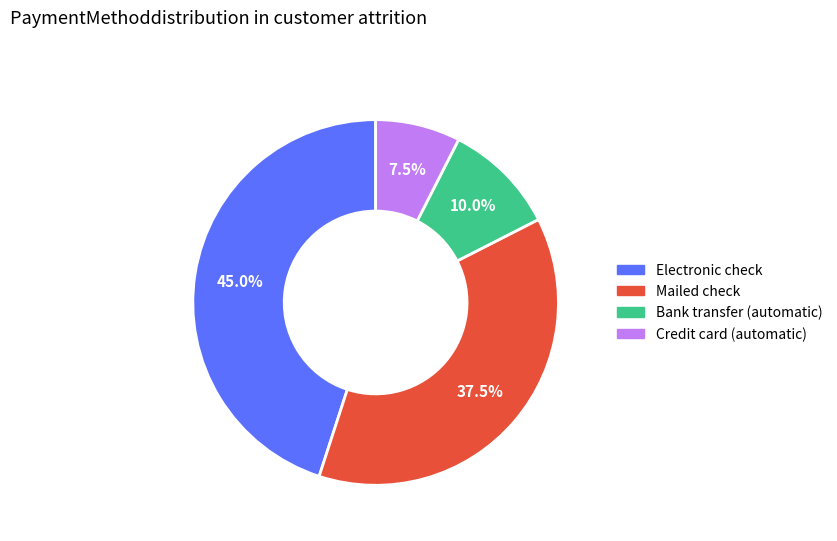

Does any single category account for the majority?

No